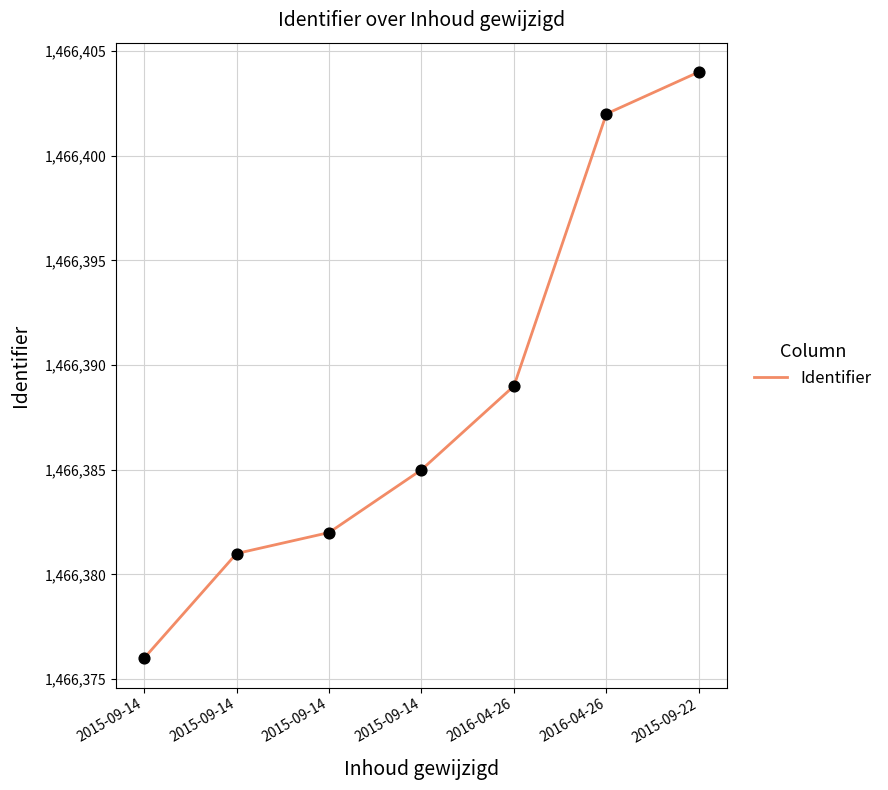

What is the change in value from 2015-09-14 to 2015-09-22?

+28